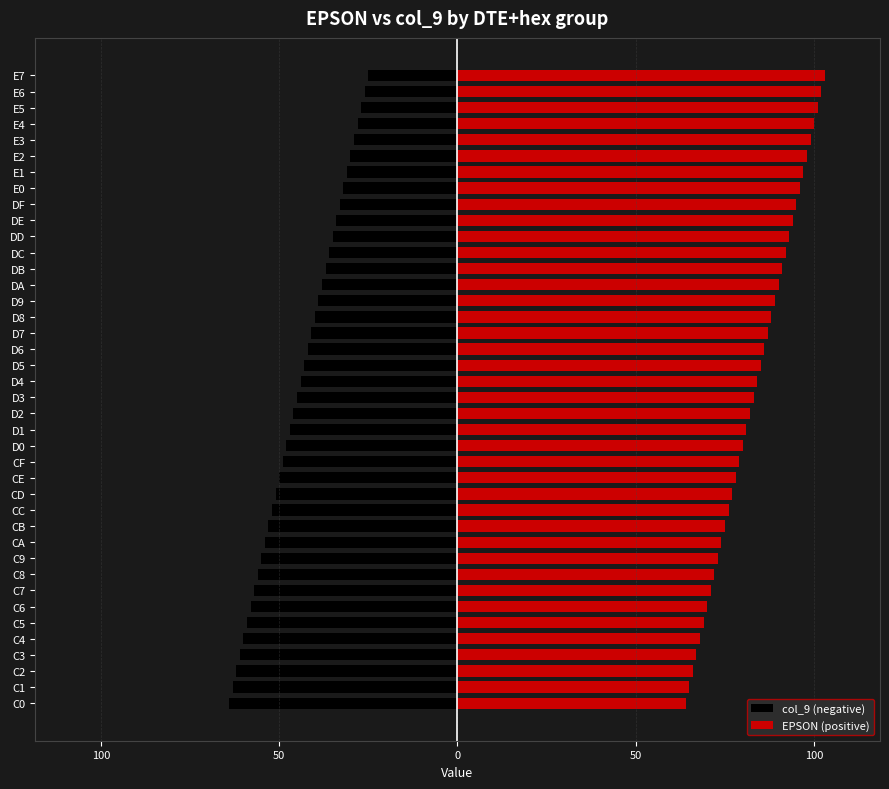

Are the bars horizontal?

Yes